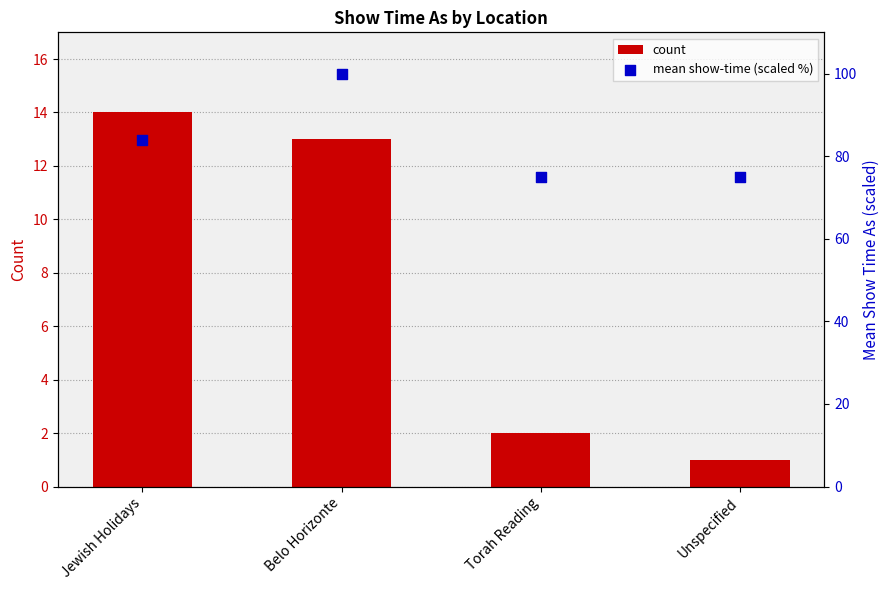

Which series has the largest total across all categories?

mean show-time (scaled %)